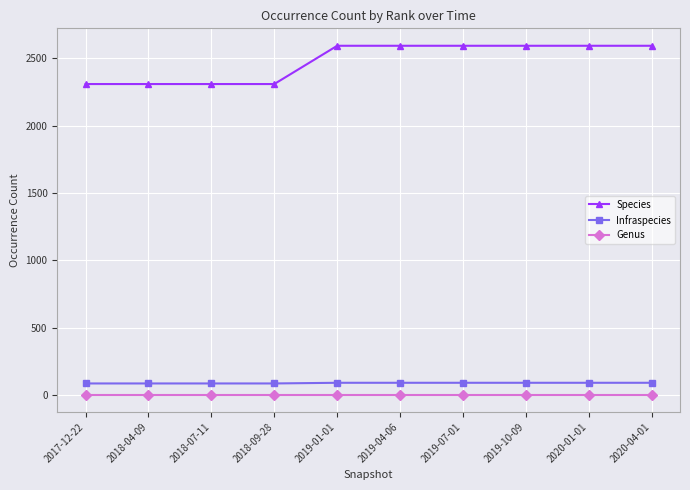

Is the value of Species at 2018-07-11 greater than the value of Infraspecies at 2019-07-01?

Yes